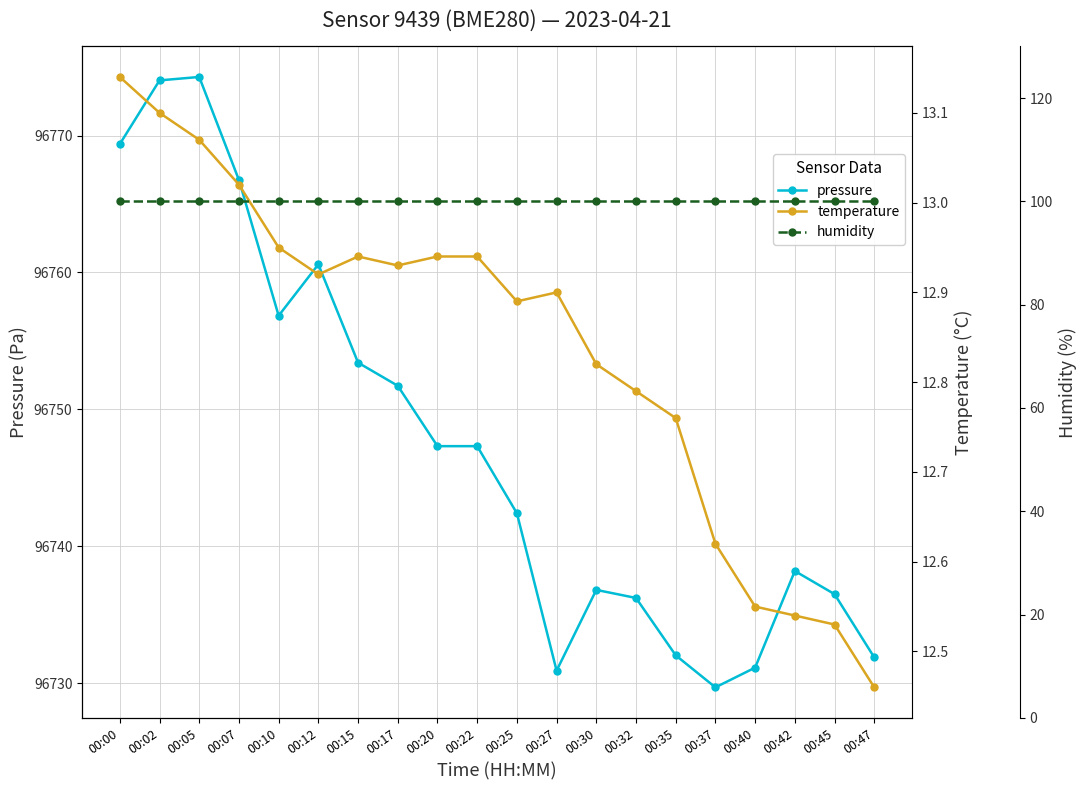

What is the sum of all temperature values?

256.8